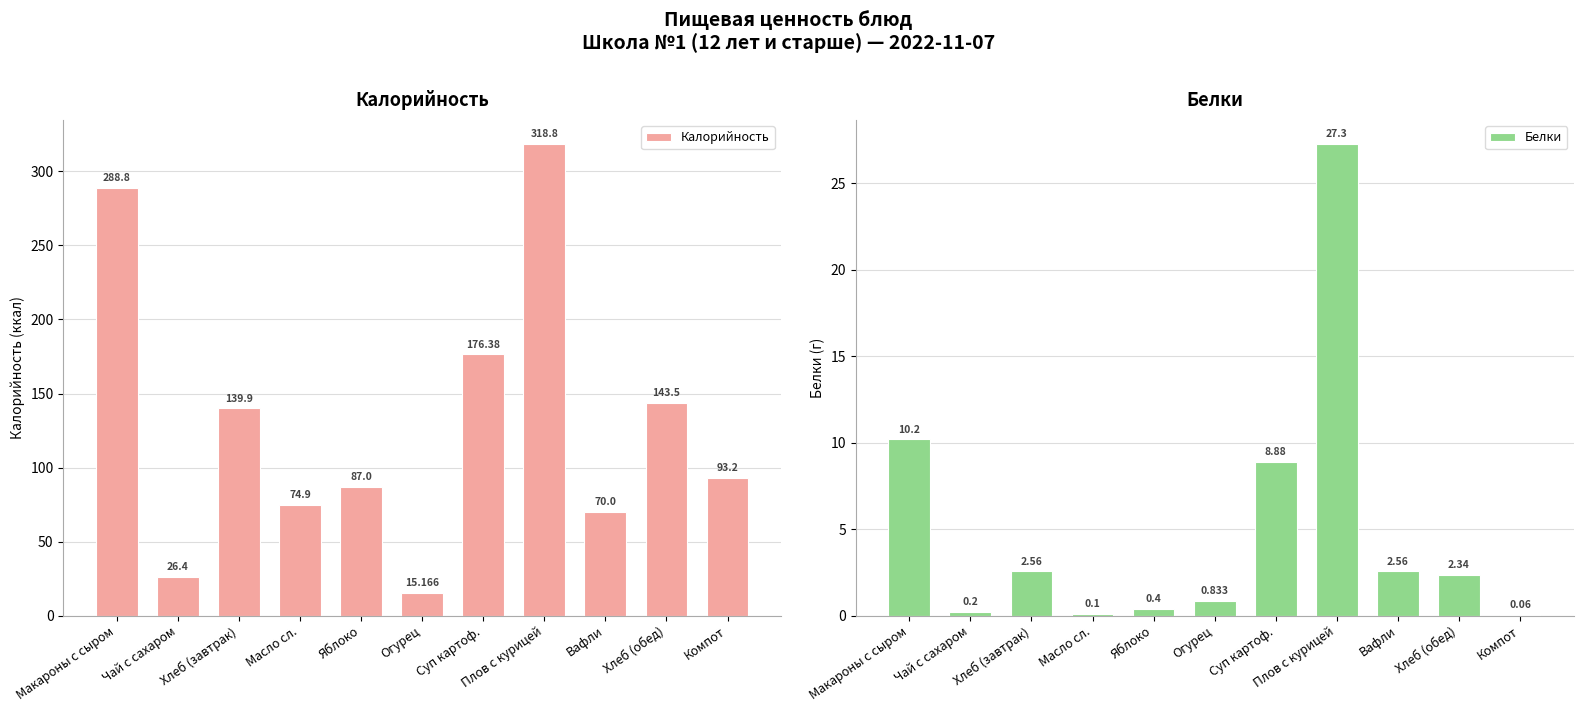

What are all the series names shown in the legend?

Калорийность, Белки